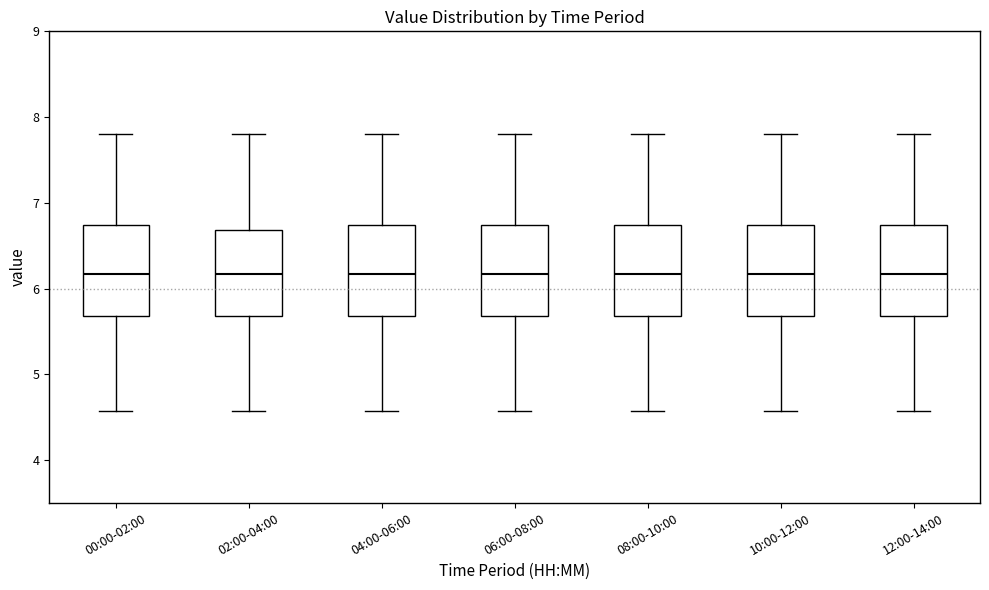

Reading left to right, read every box against the y-axis: the position of its median line, the range the box covers, and the ends of its whiskers. The values are not printed on the chart, so give them approximately, as read against the axis.

00:00-02:00: median 6.2, box 5.7 to 6.7, whiskers 4.6 to 7.8
02:00-04:00: median 6.2, box 5.7 to 6.7, whiskers 4.6 to 7.8
04:00-06:00: median 6.2, box 5.7 to 6.7, whiskers 4.6 to 7.8
06:00-08:00: median 6.2, box 5.7 to 6.7, whiskers 4.6 to 7.8
08:00-10:00: median 6.2, box 5.7 to 6.7, whiskers 4.6 to 7.8
10:00-12:00: median 6.2, box 5.7 to 6.7, whiskers 4.6 to 7.8
12:00-14:00: median 6.2, box 5.7 to 6.7, whiskers 4.6 to 7.8